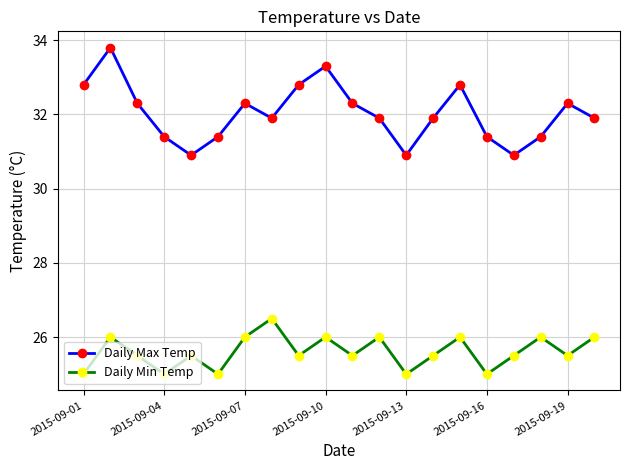

What is the sum of all Daily Min Temp values?

512.0